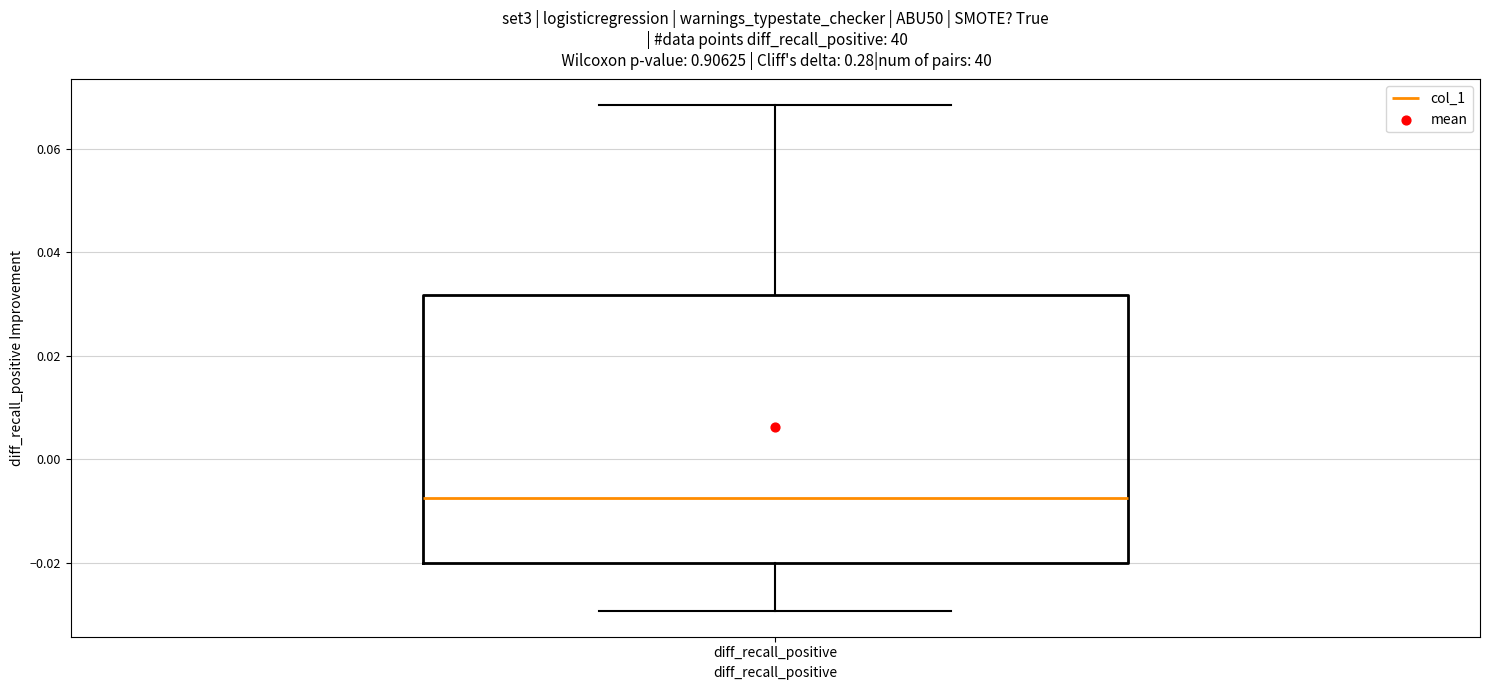

Where does the lower whisker of the box for diff_recall_positive end on the y-axis? The values are not printed on the chart, so give them approximately, as read against the axis.

-0.030